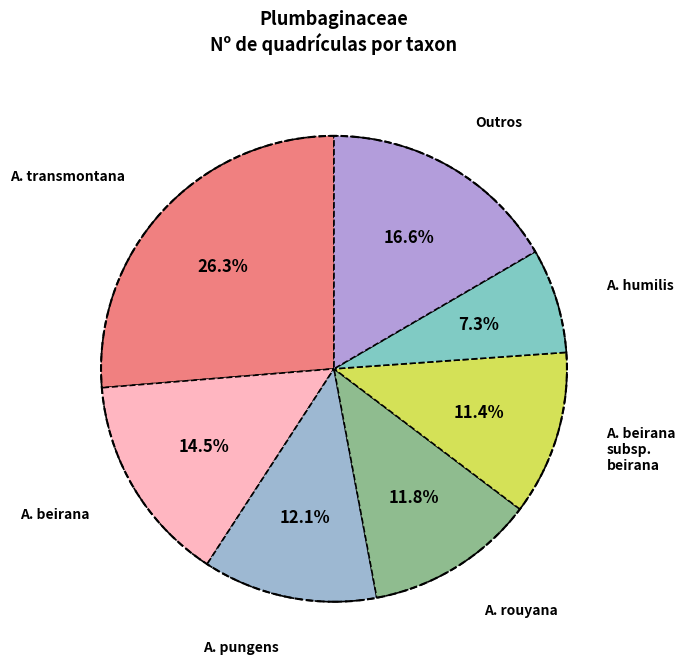

Which slice is the largest?

Armeria transmontana